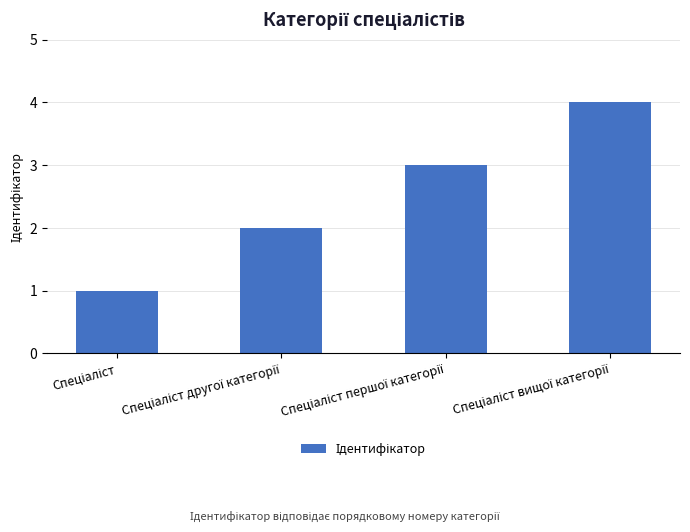

Does the chart contain stacked bars?

No